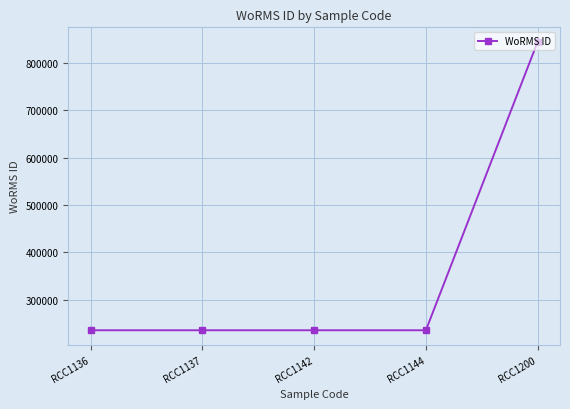

Reading right to left, transcribe all the data shown in this chart.

RCC1200=843999	RCC1144=235923	RCC1142=235923	RCC1137=235923	RCC1136=235923